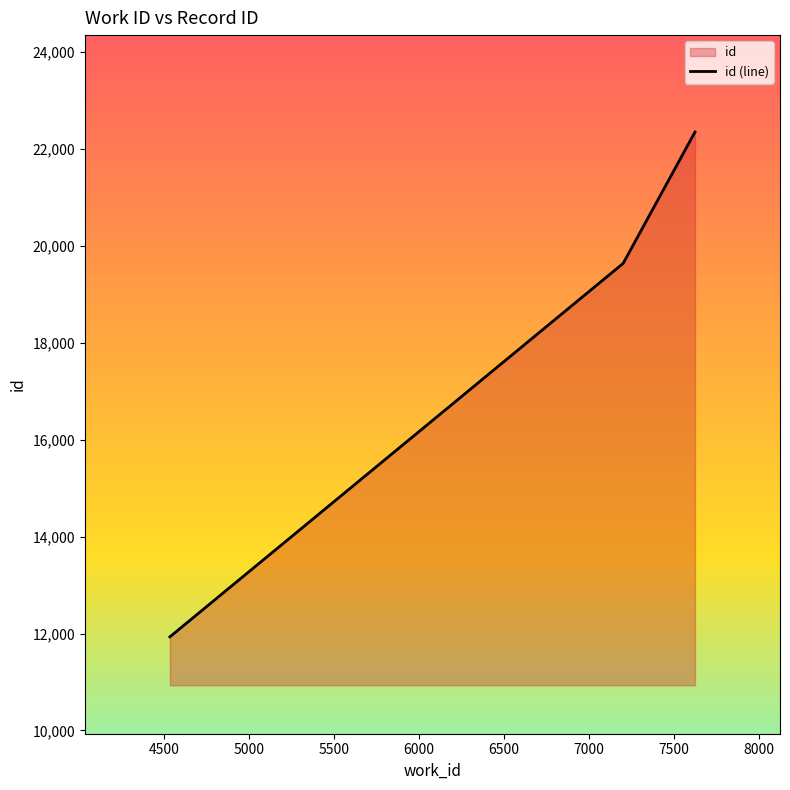

What is the average value?

18392